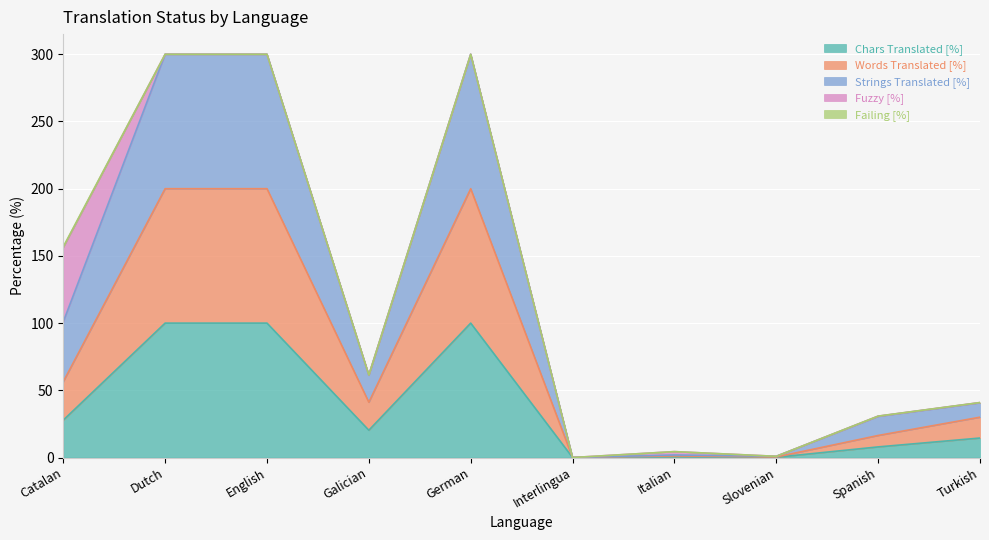

At which category is the sum across all series the highest?

Dutch